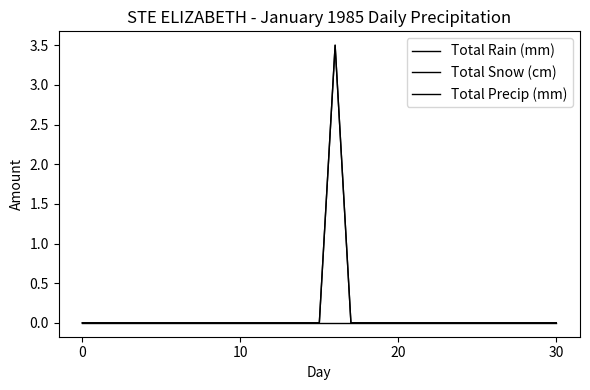

Reading right to left, extract all data points from this chart.

Total Rain (mm): 0.0	0.0	0.0	0.0	0.0	0.0	0.0	0.0	0.0	0.0	0.0	0.0	0.0	0.0	0.0	0.0	0.0	0.0	0.0	0.0	0.0	0.0	0.0	0.0	0.0	0.0	0.0	0.0	0.0	0.0	0.0
Total Snow (cm): 0.0	0.0	0.0	0.0	0.0	0.0	0.0	0.0	0.0	0.0	0.0	0.0	0.0	0.0	3.5	0.0	0.0	0.0	0.0	0.0	0.0	0.0	0.0	0.0	0.0	0.0	0.0	0.0	0.0	0.0	0.0
Total Precip (mm): 0.0	0.0	0.0	0.0	0.0	0.0	0.0	0.0	0.0	0.0	0.0	0.0	0.0	0.0	3.5	0.0	0.0	0.0	0.0	0.0	0.0	0.0	0.0	0.0	0.0	0.0	0.0	0.0	0.0	0.0	0.0